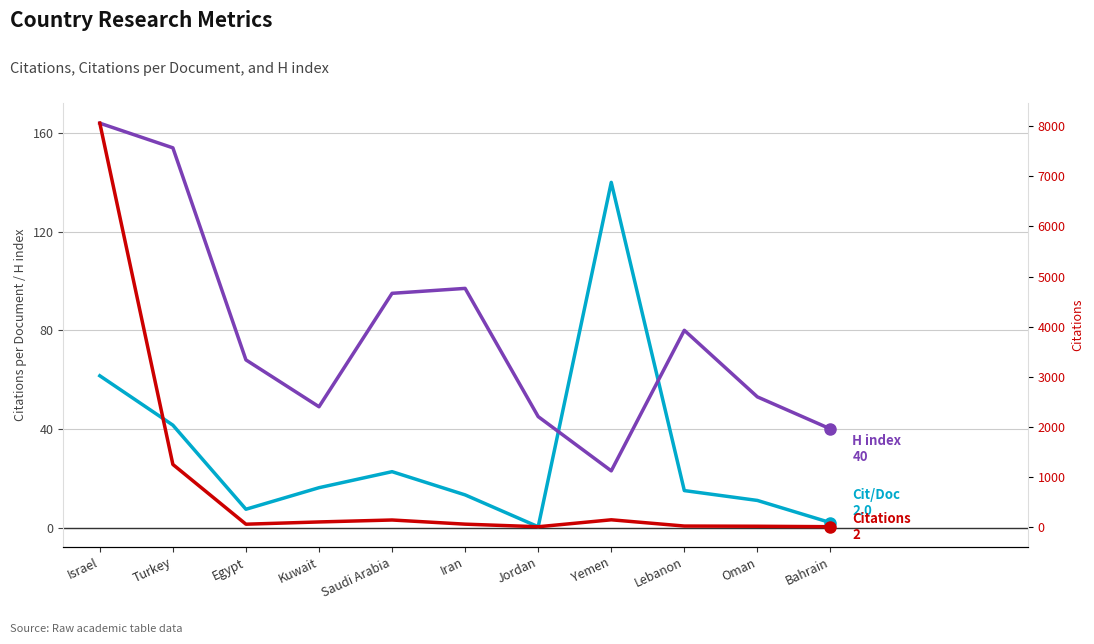

What position from the left is Bahrain?

11